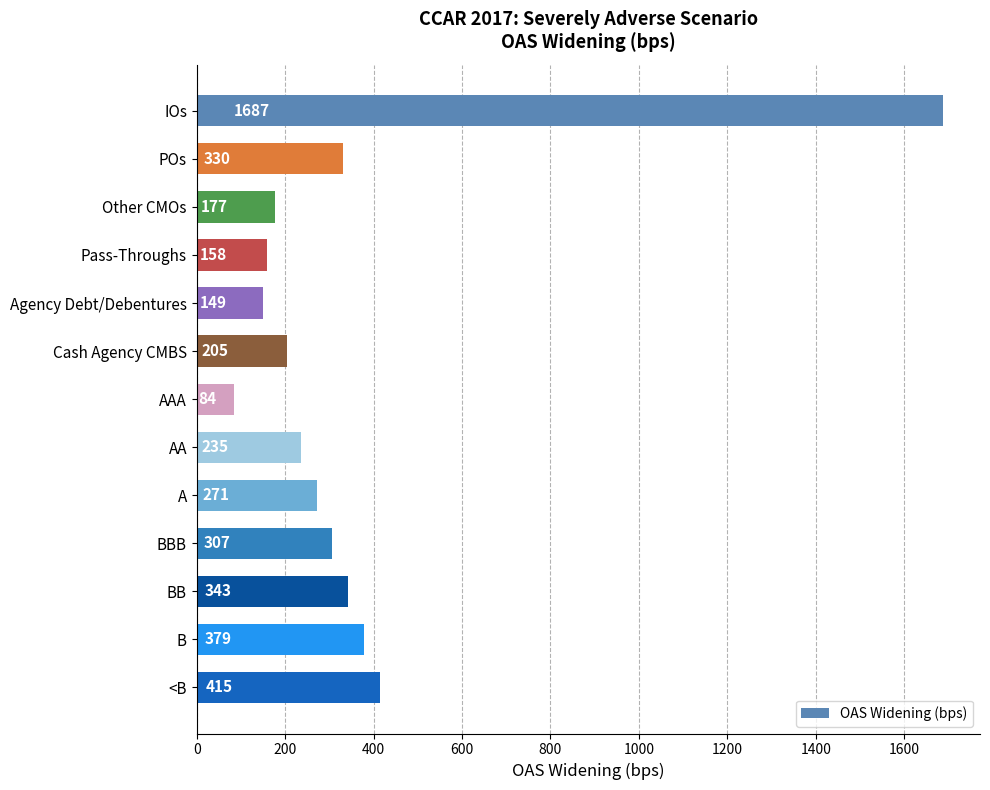

True or false: the data shows 628 at B.

False